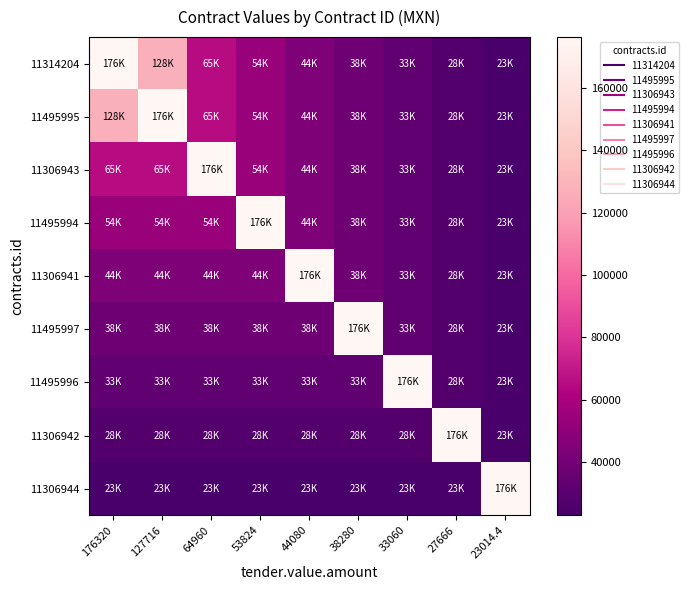

At which category does the chart reach its peak across all series?

176320